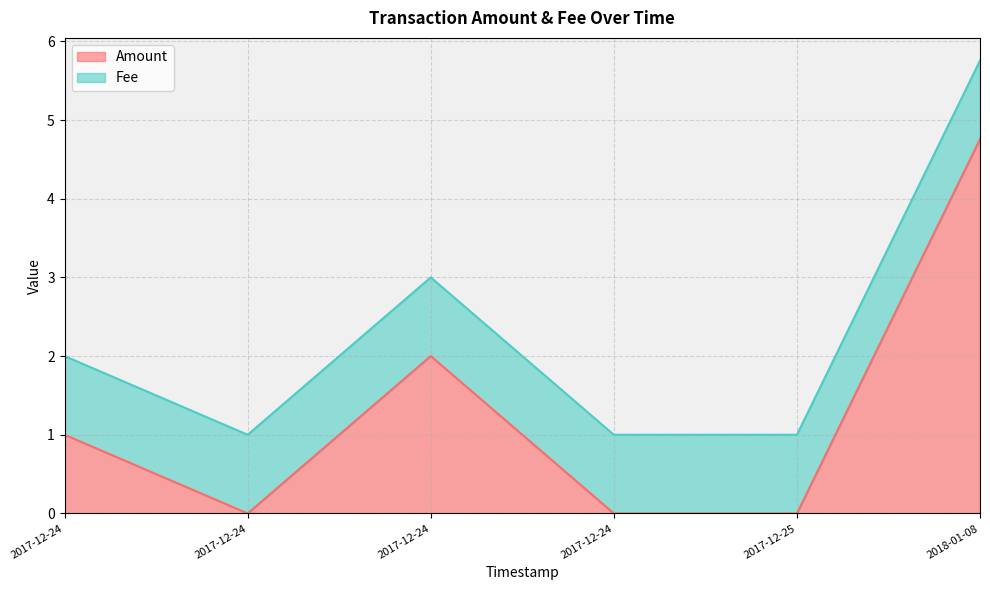

Rank the categories by value from lowest to highest.

2017-12-24, 2017-12-24, 2017-12-25, 2017-12-24, 2017-12-24, 2018-01-08